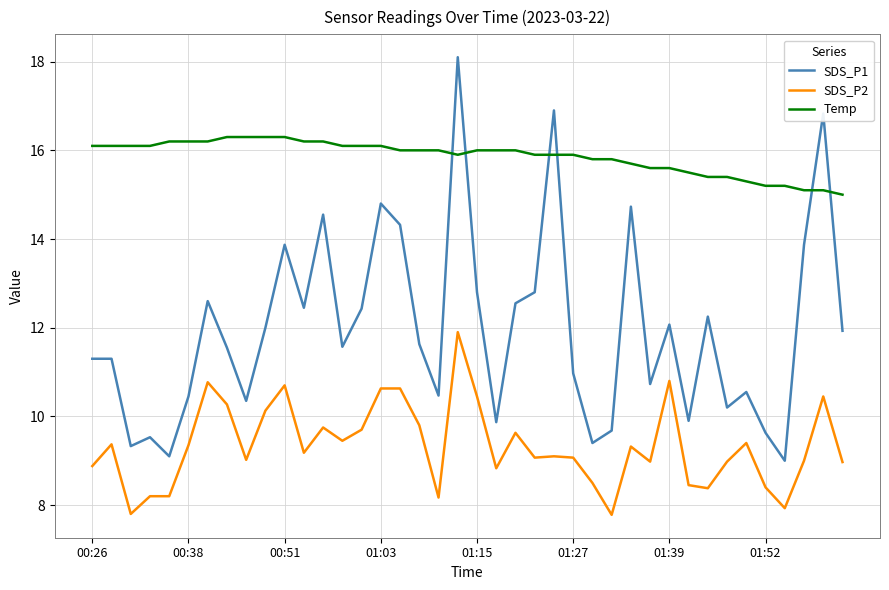

Which series has the largest range (max minus min)?

SDS_P1